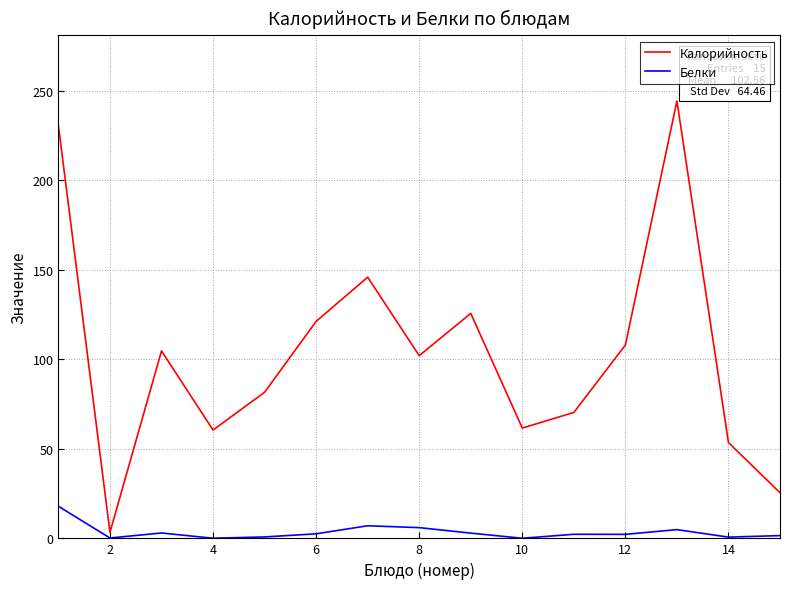

What is the highest value of the Калорийность series?

244.3